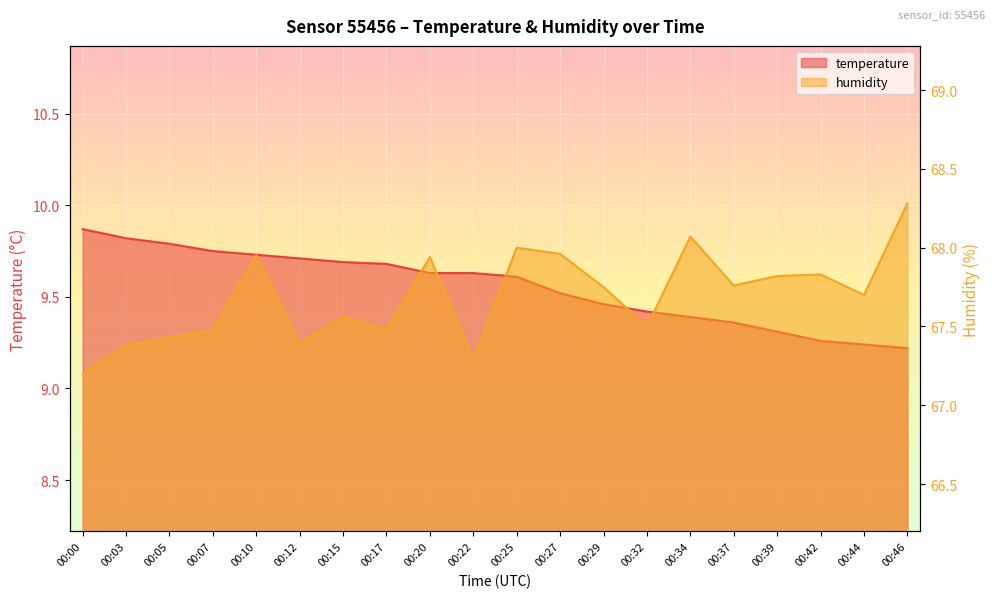

Reading right to left, extract all data points from this chart.

temperature: 9.2	9.2	9.3	9.3	9.4	9.4	9.4	9.5	9.5	9.6	9.6	9.6	9.7	9.7	9.7	9.7	9.8	9.8	9.8	9.9
humidity: 68.3	67.7	67.8	67.8	67.8	68.1	67.5	67.8	68.0	68.0	67.3	67.9	67.5	67.6	67.4	68.0	67.5	67.4	67.4	67.2